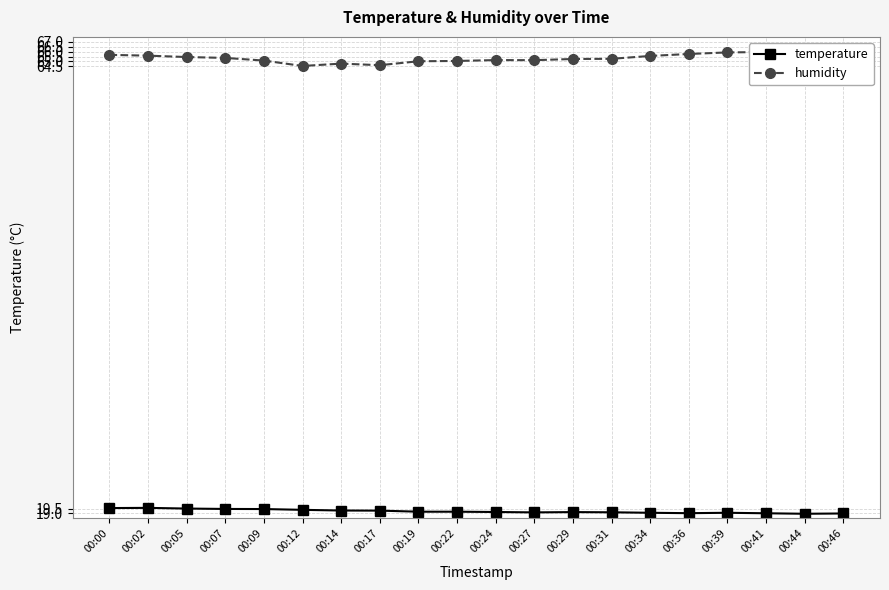

What is the approximate value of humidity at 00:24?

65.1